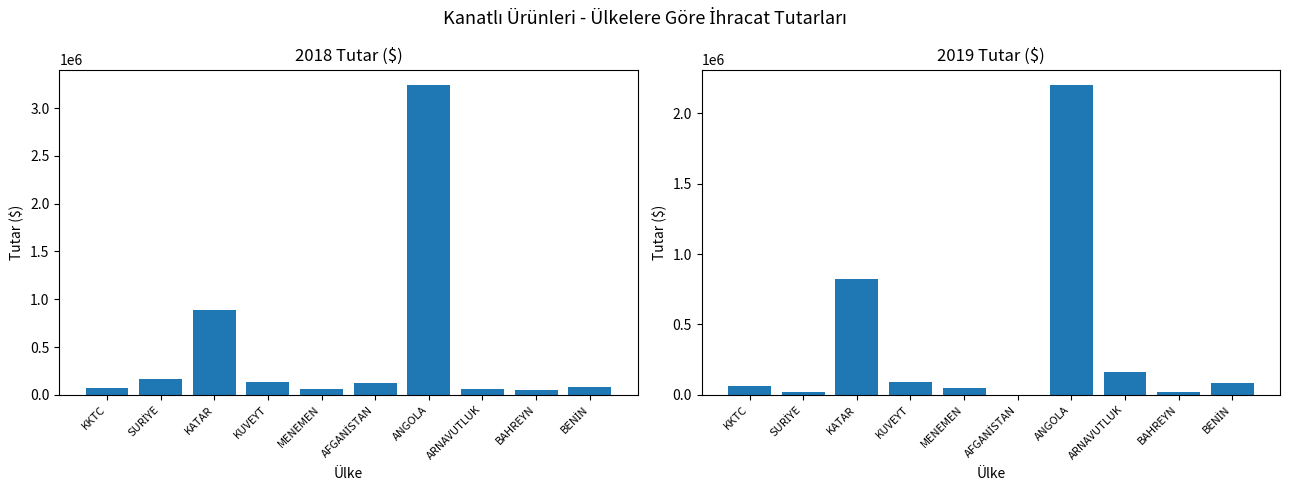

Count the number of categories in the chart.

10